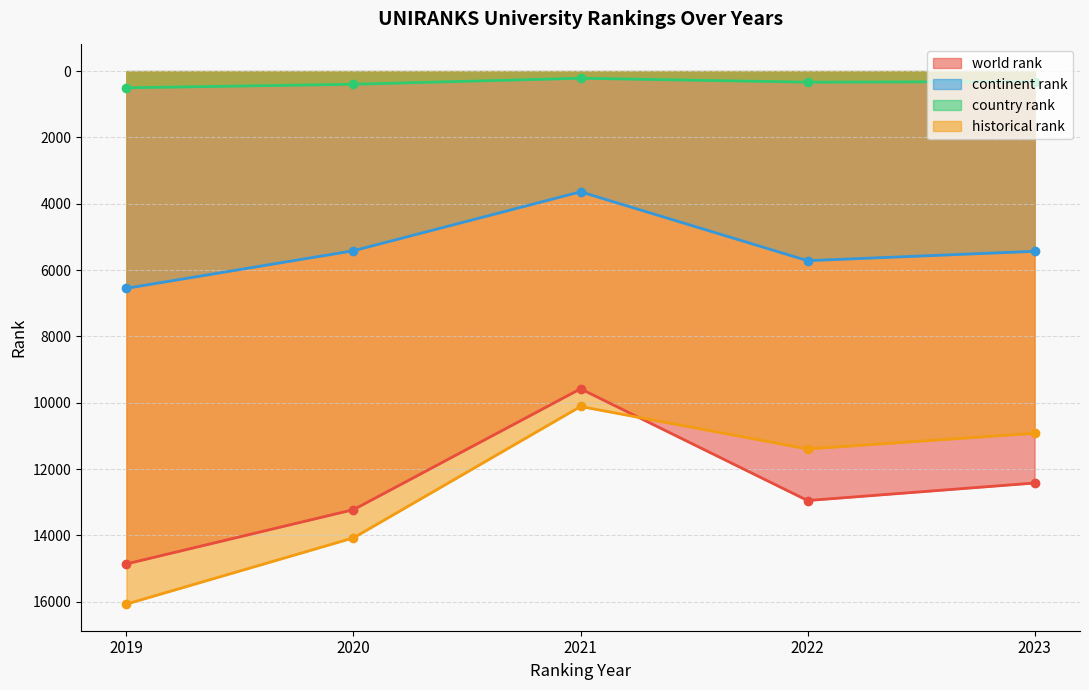

Rank the categories by country rank value from highest to lowest.

2019, 2020, 2022, 2023, 2021